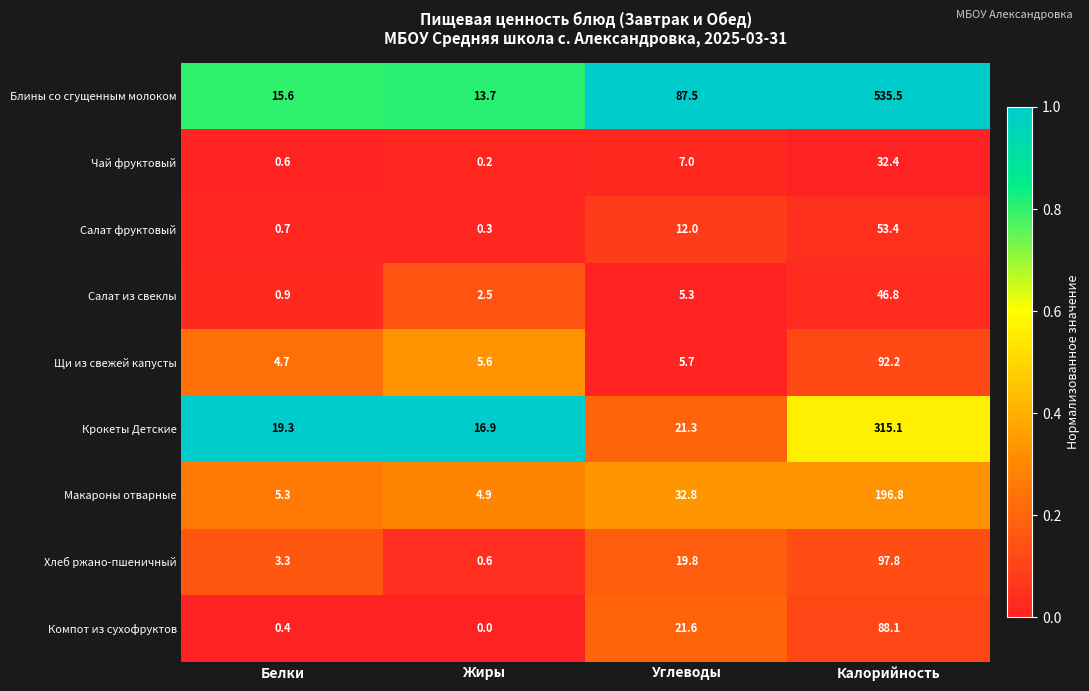

Is it true that Салат из свеклы equals 5.3 at Углеводы?

True